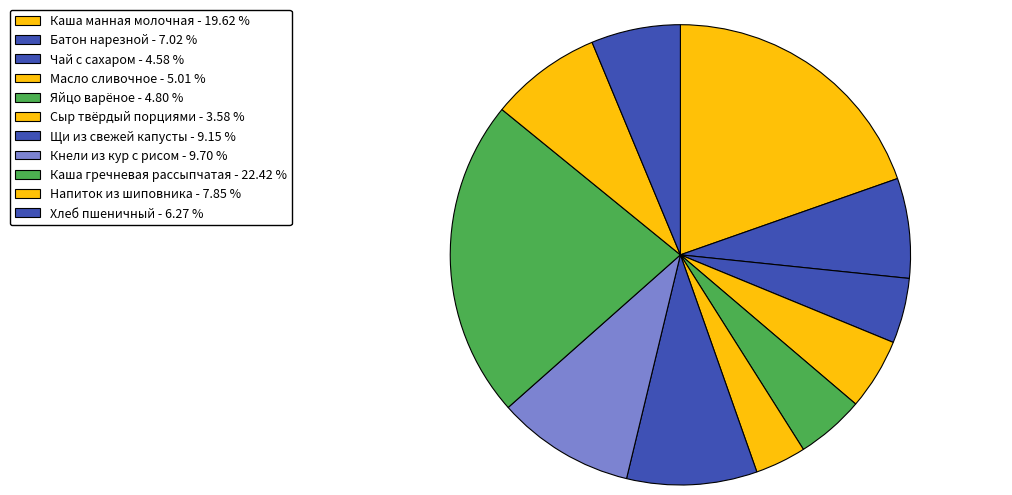

Does any single category account for the majority?

No